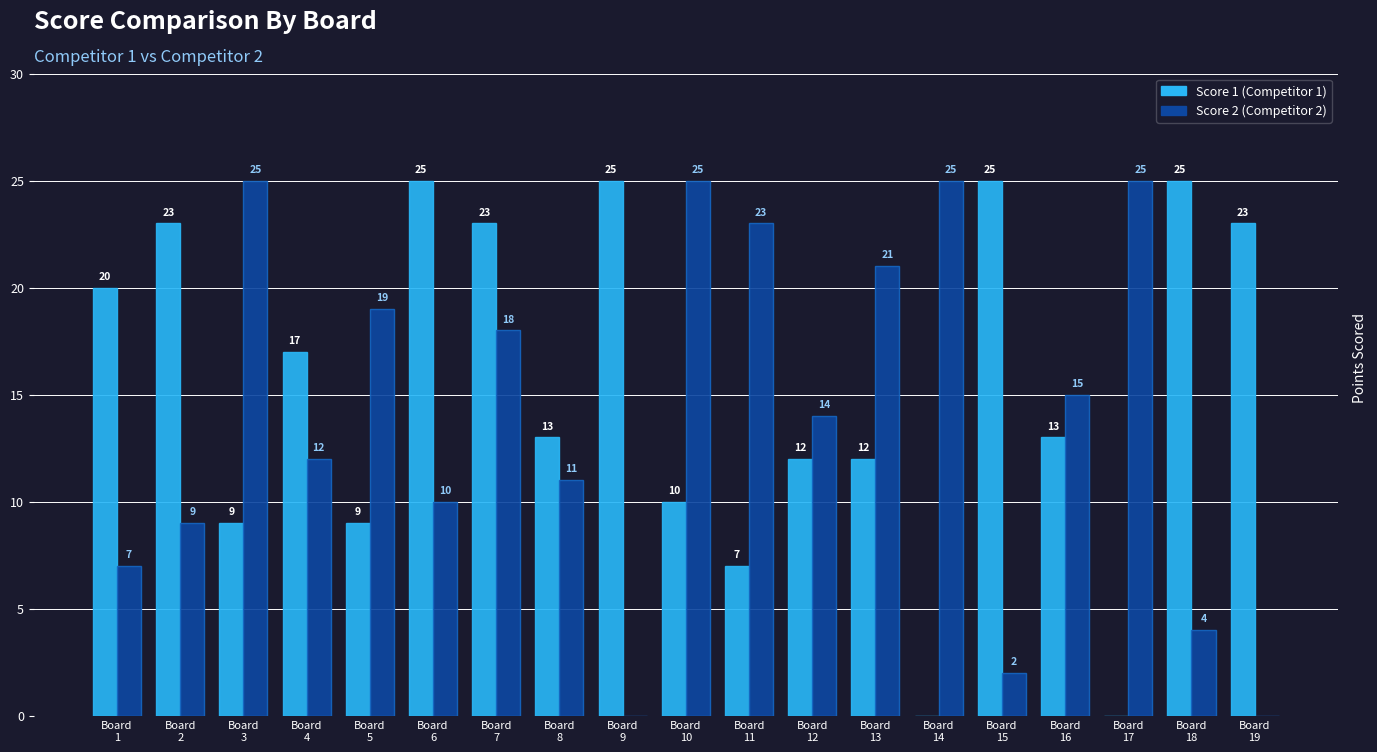

Reading left to right, list all the values displayed in this chart.

Score 1: Board
1=20	Board
2=23	Board
3=9	Board
4=17	Board
5=9	Board
6=25	Board
7=23	Board
8=13	Board
9=25	Board
10=10	Board
11=7	Board
12=12	Board
13=12	Board
14=0	Board
15=25	Board
16=13	Board
17=0	Board
18=25	Board
19=23
Score 2: Board
1=7	Board
2=9	Board
3=25	Board
4=12	Board
5=19	Board
6=10	Board
7=18	Board
8=11	Board
9=0	Board
10=25	Board
11=23	Board
12=14	Board
13=21	Board
14=25	Board
15=2	Board
16=15	Board
17=25	Board
18=4	Board
19=0